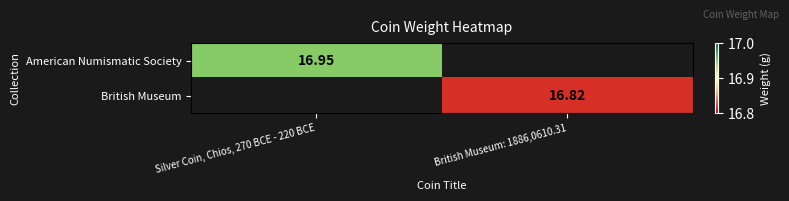

Is it true that British Museum equals 8.8 at British Museum: 1886,0610.31?

False